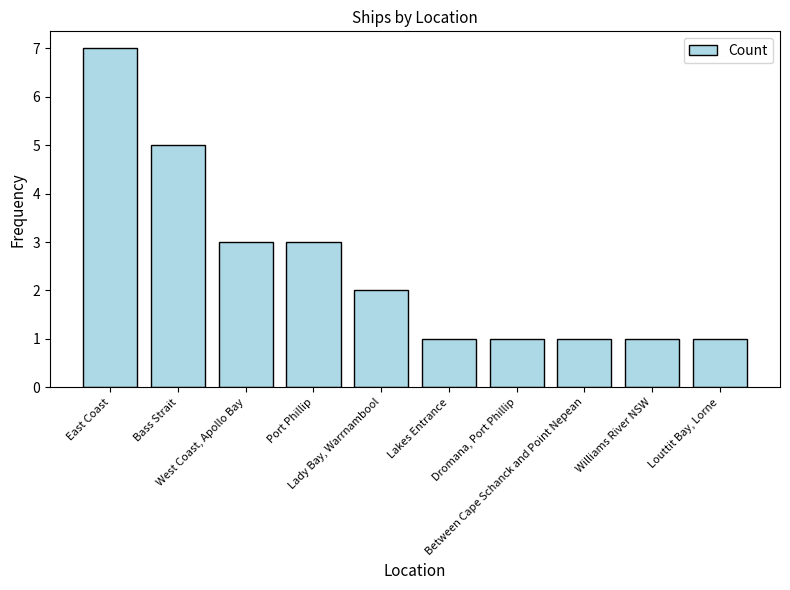

Which has a higher value, Dromana, Port Phillip or Port Phillip?

Port Phillip